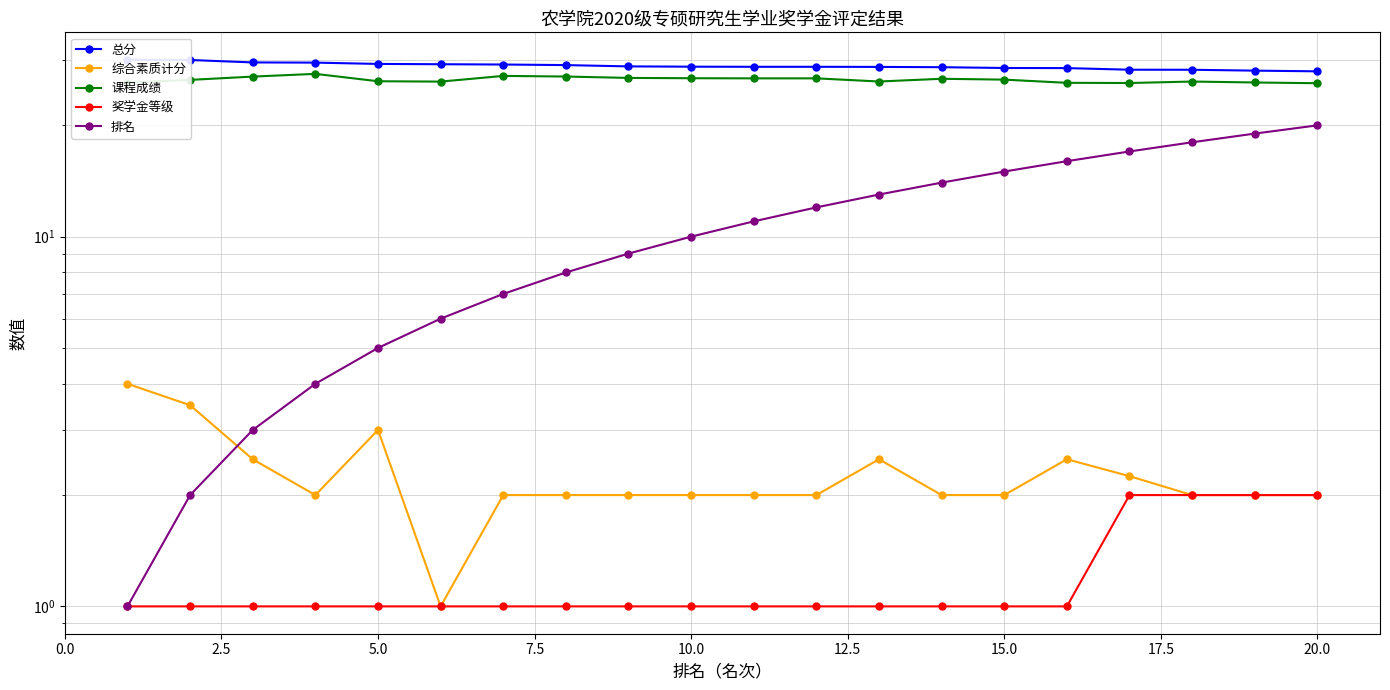

What is the difference between the second highest and minimum values in the 课程成绩 series?

1.2